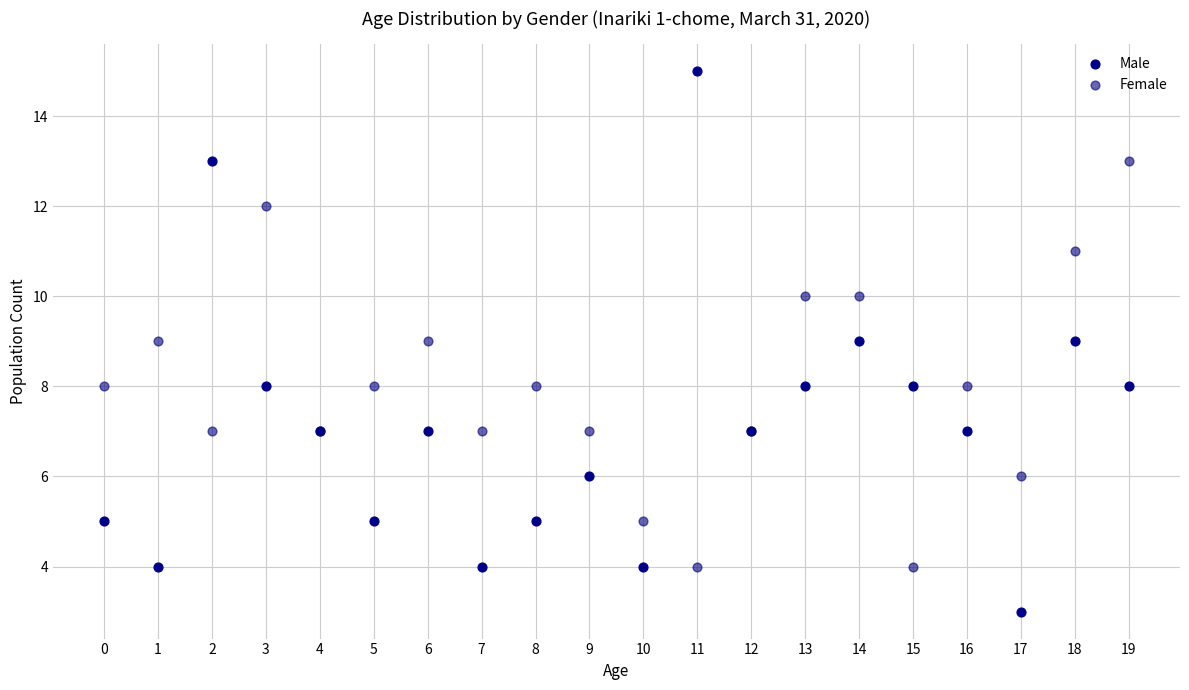

Which series reaches the maximum Y coordinate?

Male